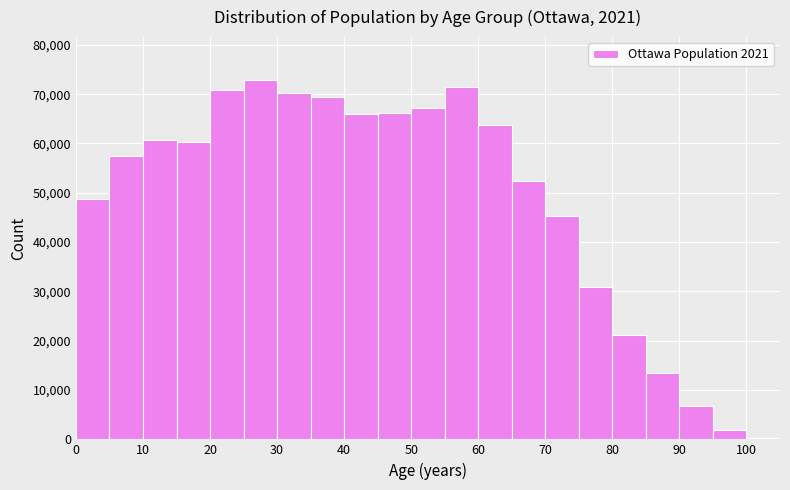

Which range on the x-axis has the tallest bar?

25 to 30